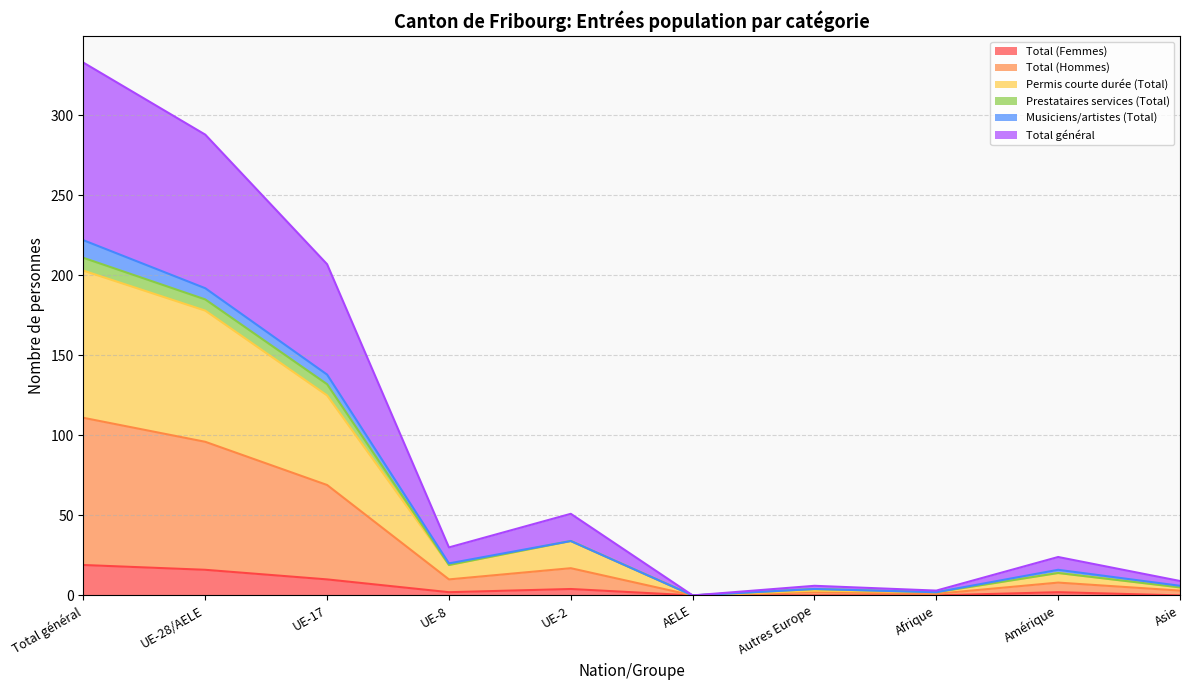

Between UE-28/AELE and UE-2, which is larger?

UE-28/AELE